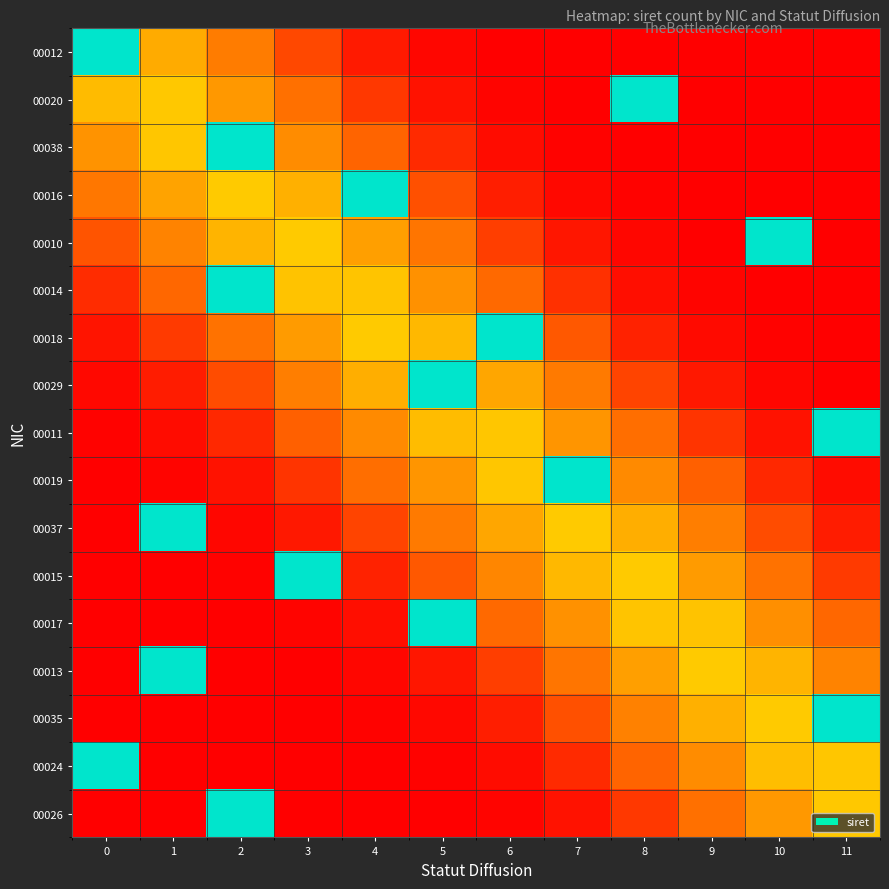

How many data points does each series have?

12